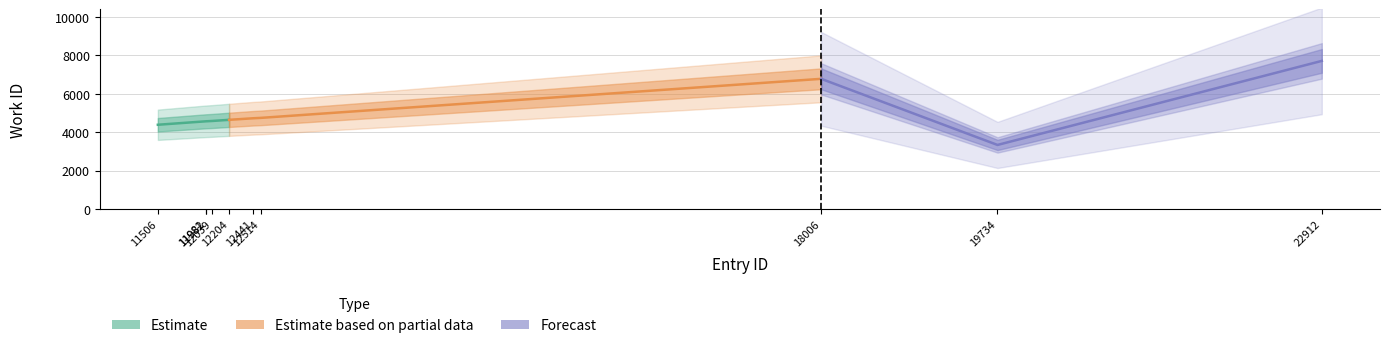

Rank the categories by value from lowest to highest.

19734, 11506, 11981, 11982, 12039, 12204, 12441, 12514, 18006, 22912